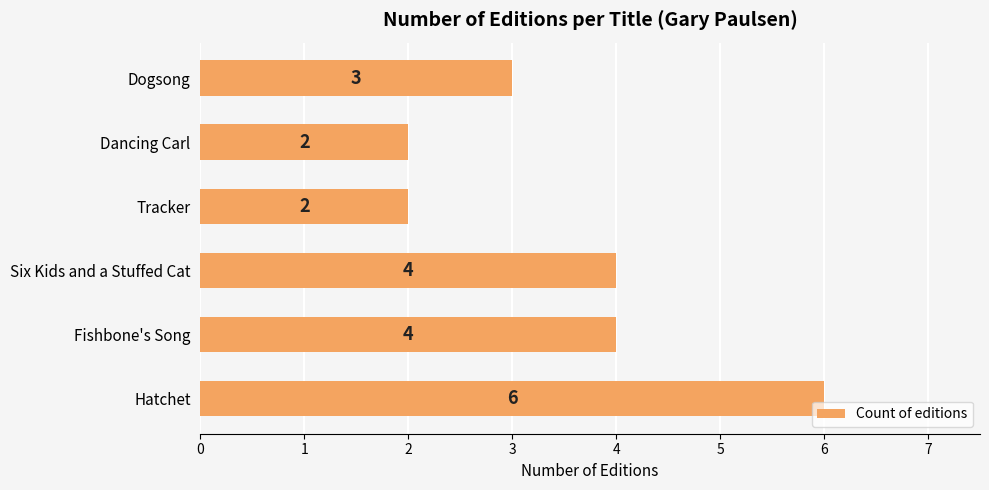

What is the approximate value at Six Kids and a Stuffed Cat?

4